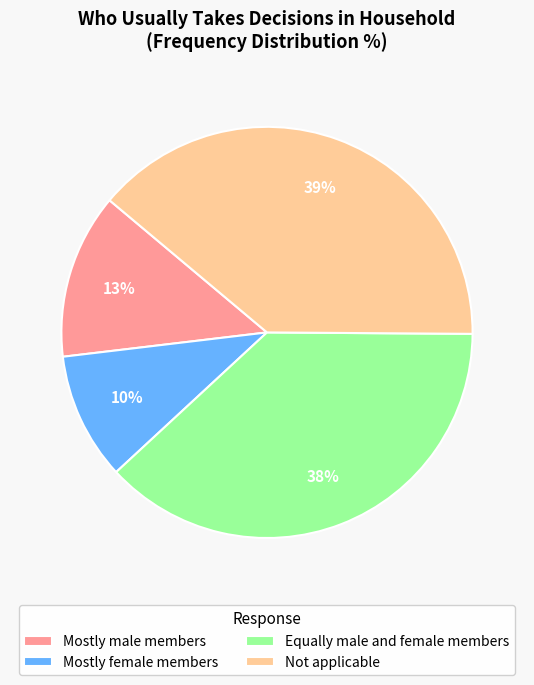

The Not applicable slice represents 39% of the pie. True or false?

True